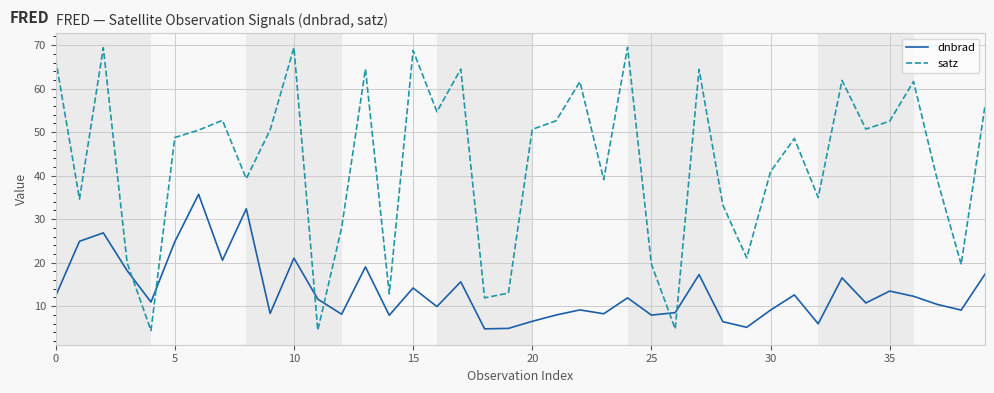

Which series has the largest total across all categories?

satz